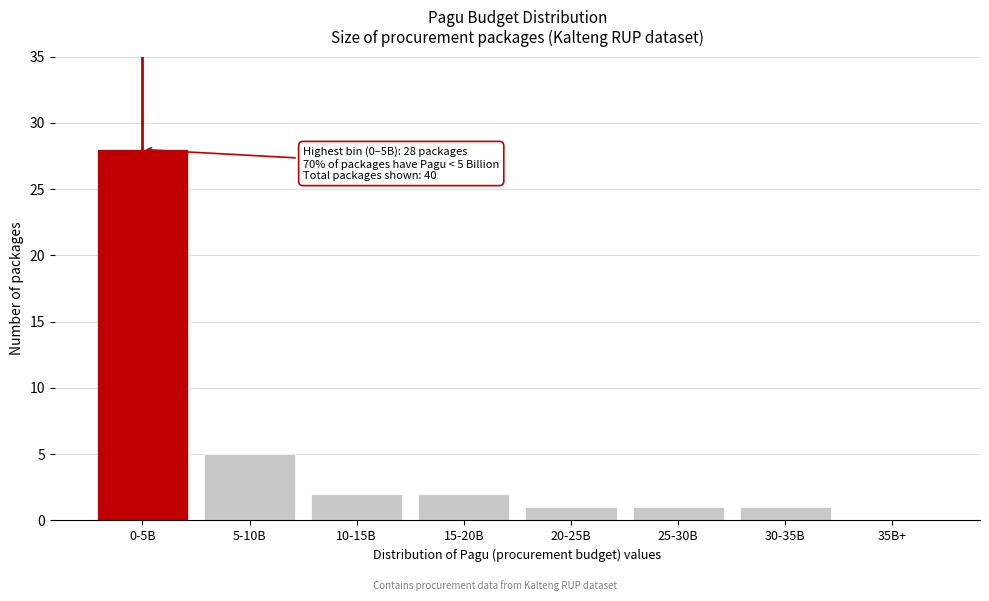

Reading left to right, extract all data points from this chart.

0-5B=28	5-10B=5	10-15B=2	15-20B=2	20-25B=1	25-30B=1	30-35B=1	35B+=0